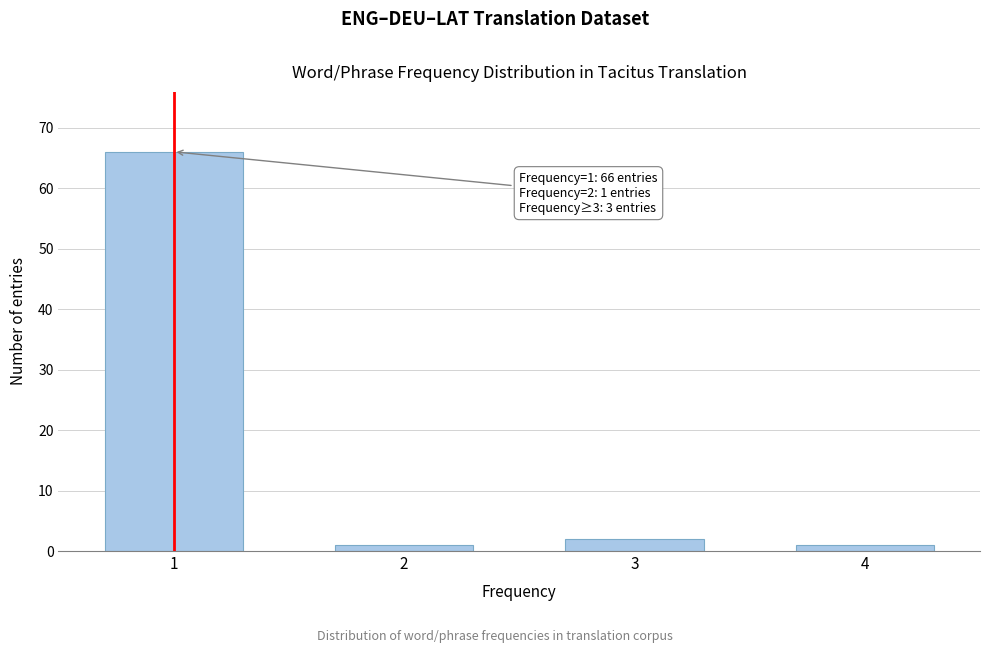

Reading left to right, transcribe all the data shown in this chart.

1=66	2=1	3=2	4=1